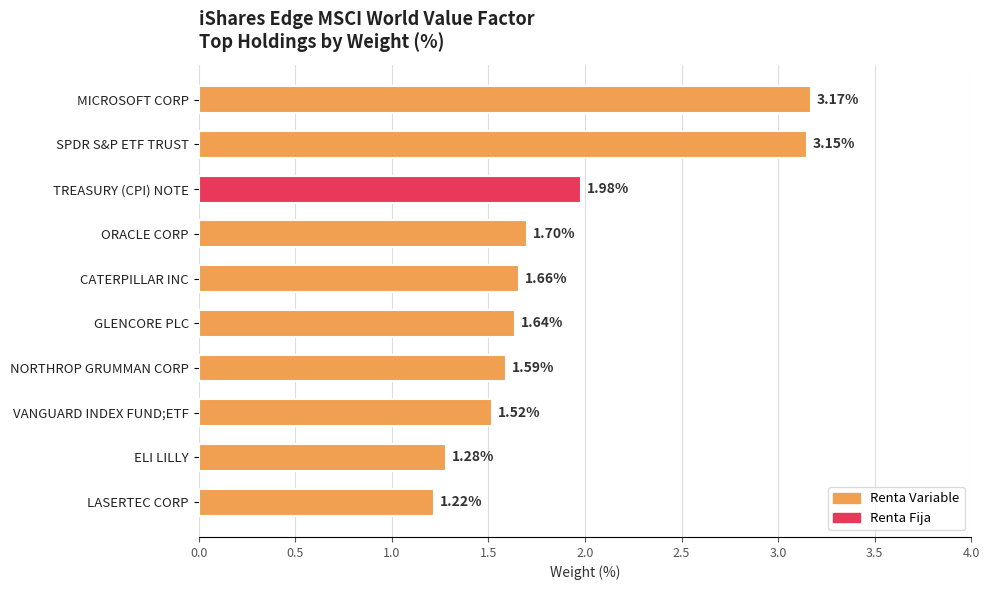

Which category has the lowest value across all series?

LASERTEC CORP